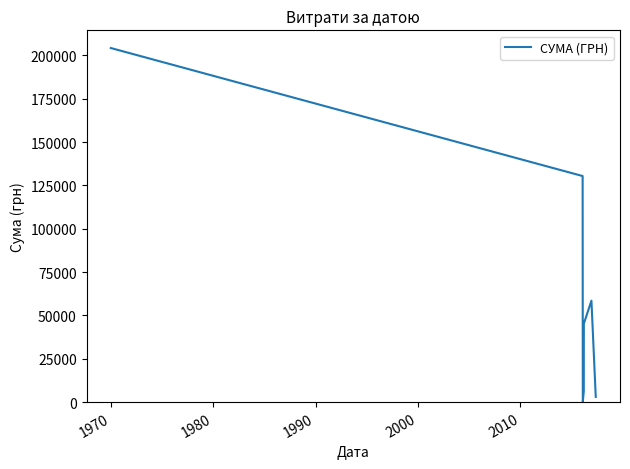

What is the difference between the maximum and second lowest values?

201311.4